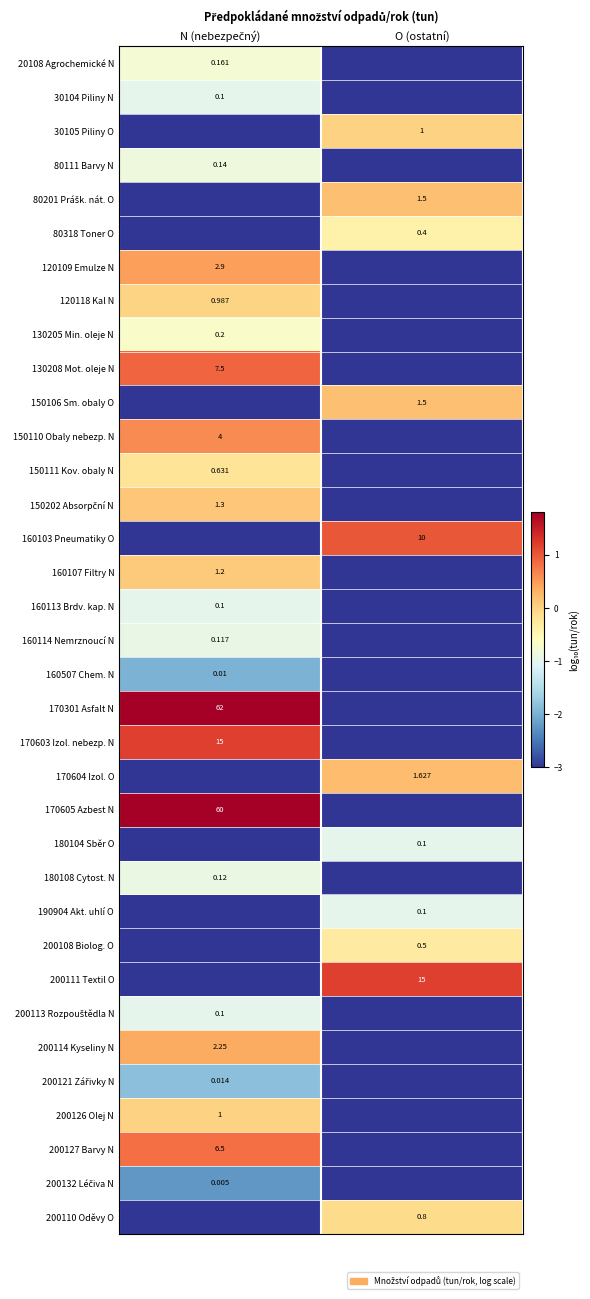

At how many categories does at least one series exceed 0?

2